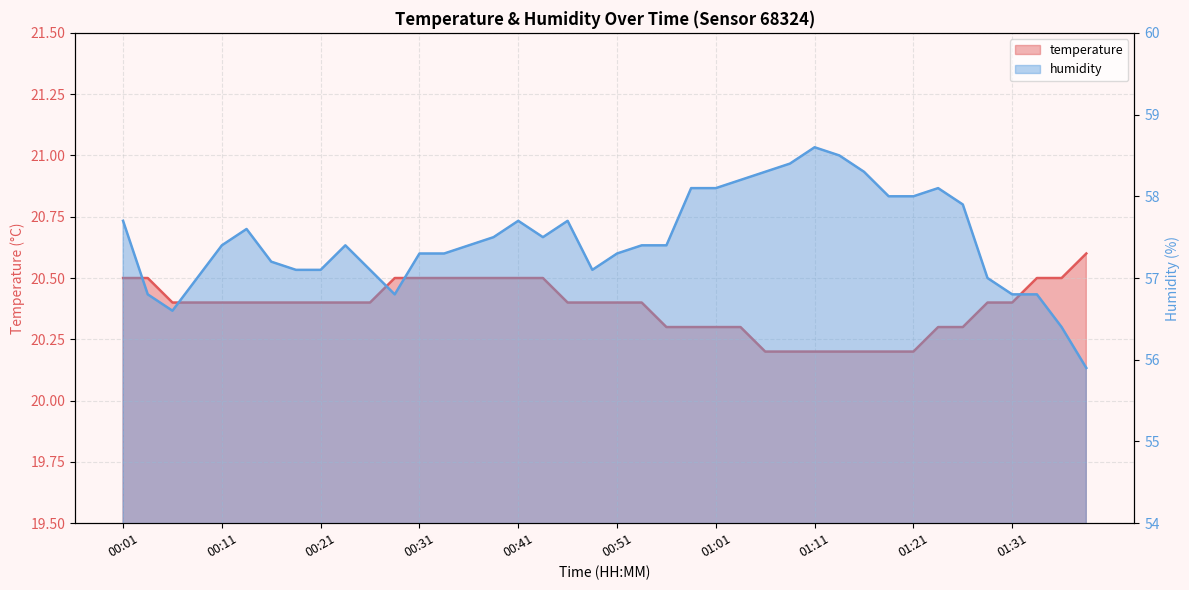

Which series changed the most between 00:43 and 01:33?

humidity